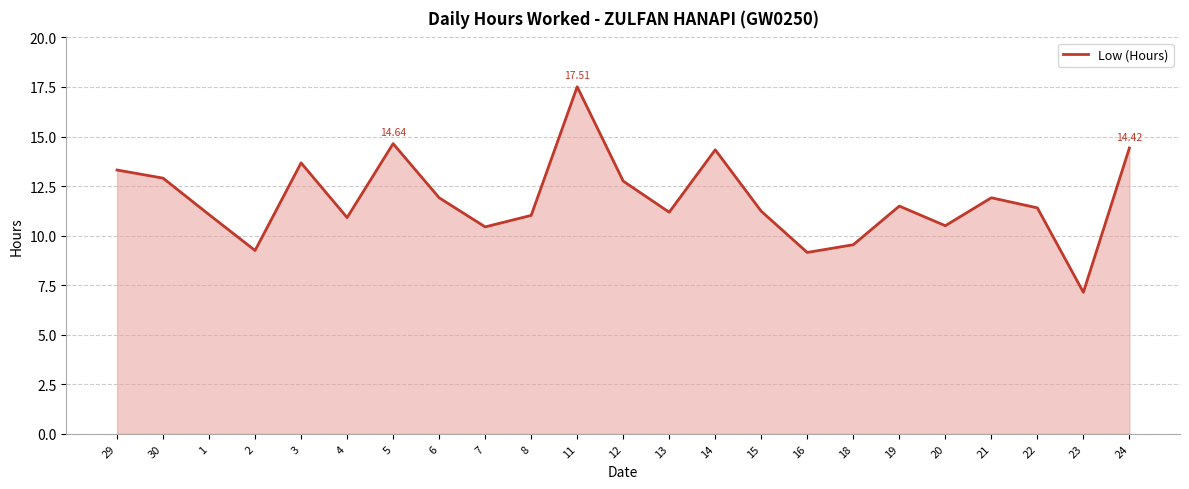

What is the change in value from 4 to 21?

+1.0